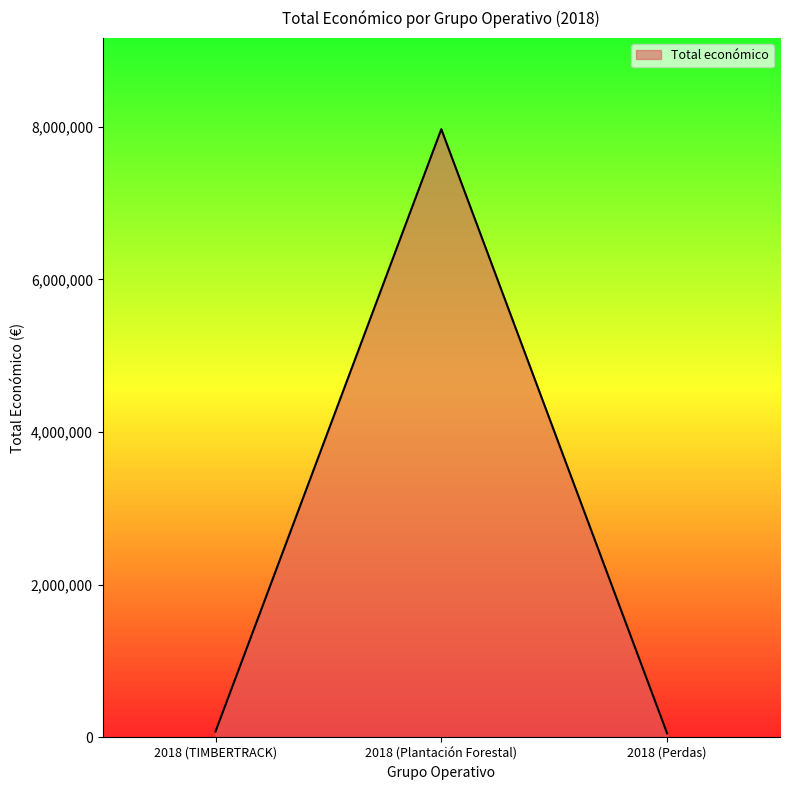

The value at 2018 (Plantación Forestal) is 12459696. True or false?

False